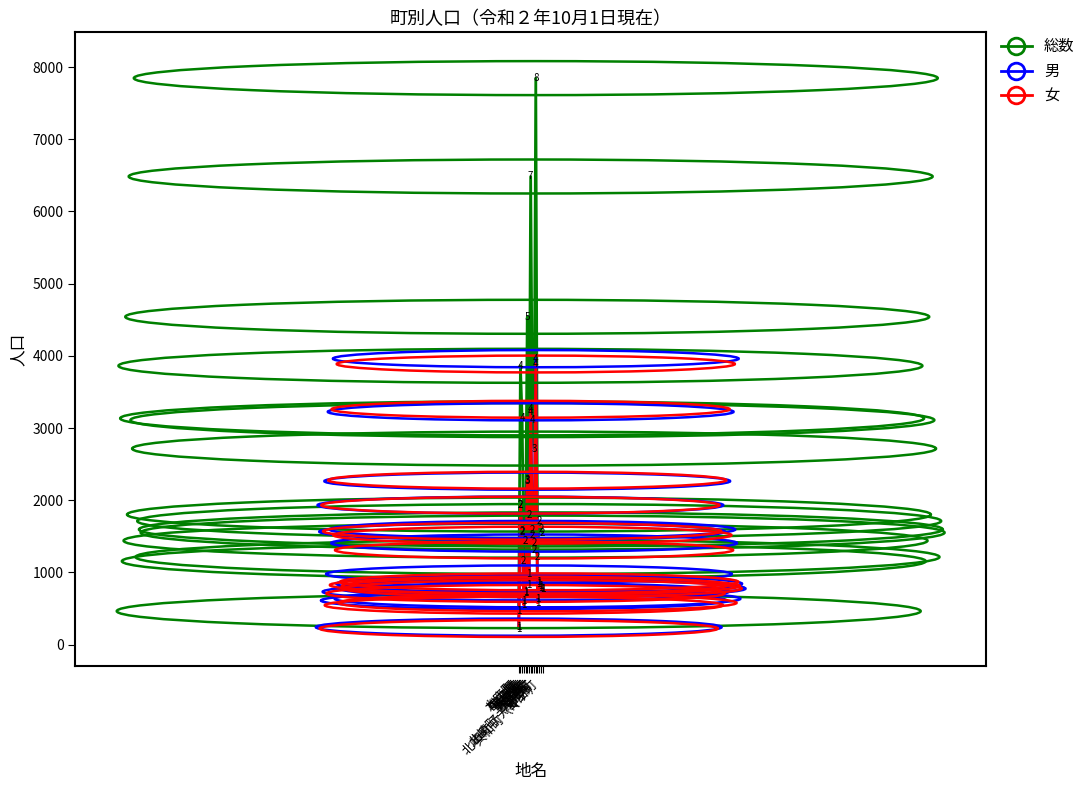

True or false: 総数 has a value of 1551 at 共和町（マチ）.

True